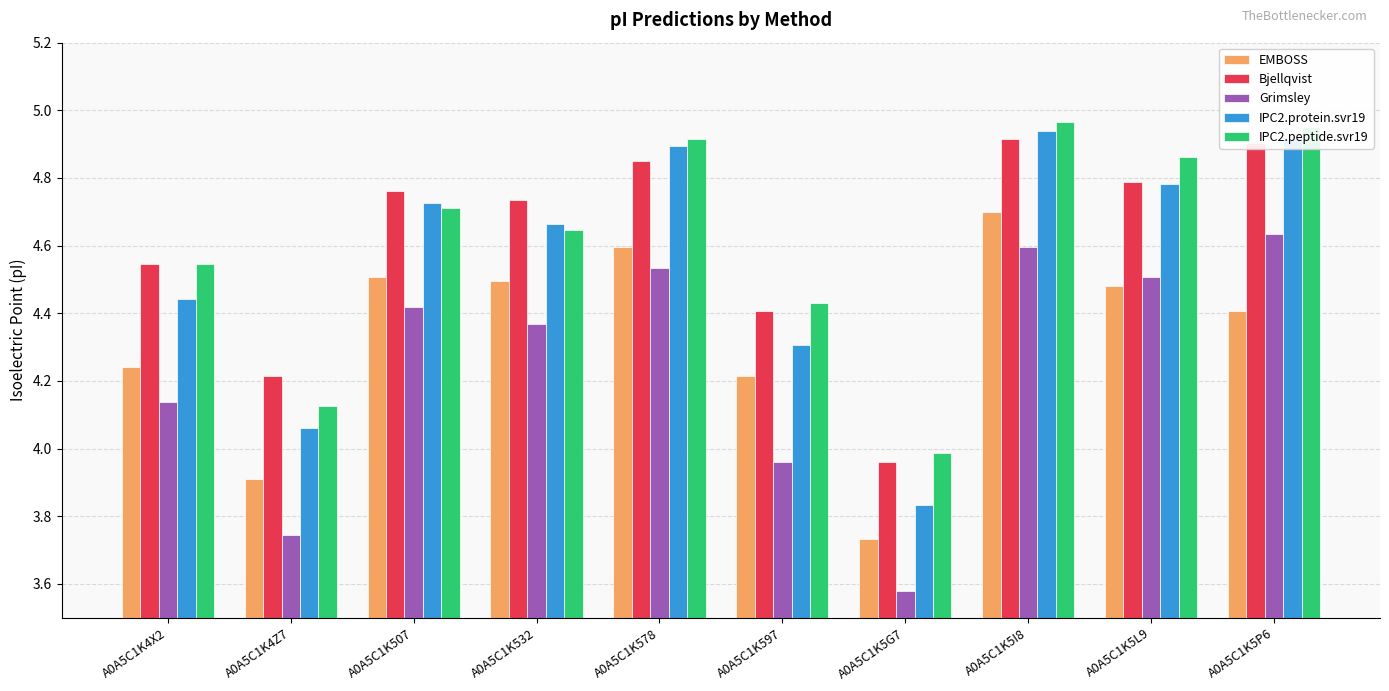

What is the value of the IPC2.protein.svr19 bar at the 6th from the left?

4.3